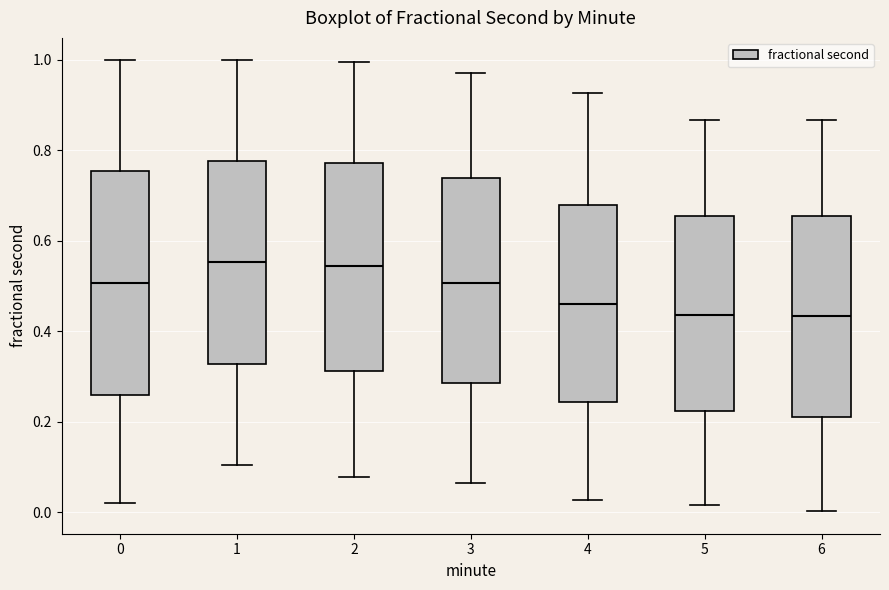

Comparing the boxes themselves (not the whiskers), which one is the tallest?

0